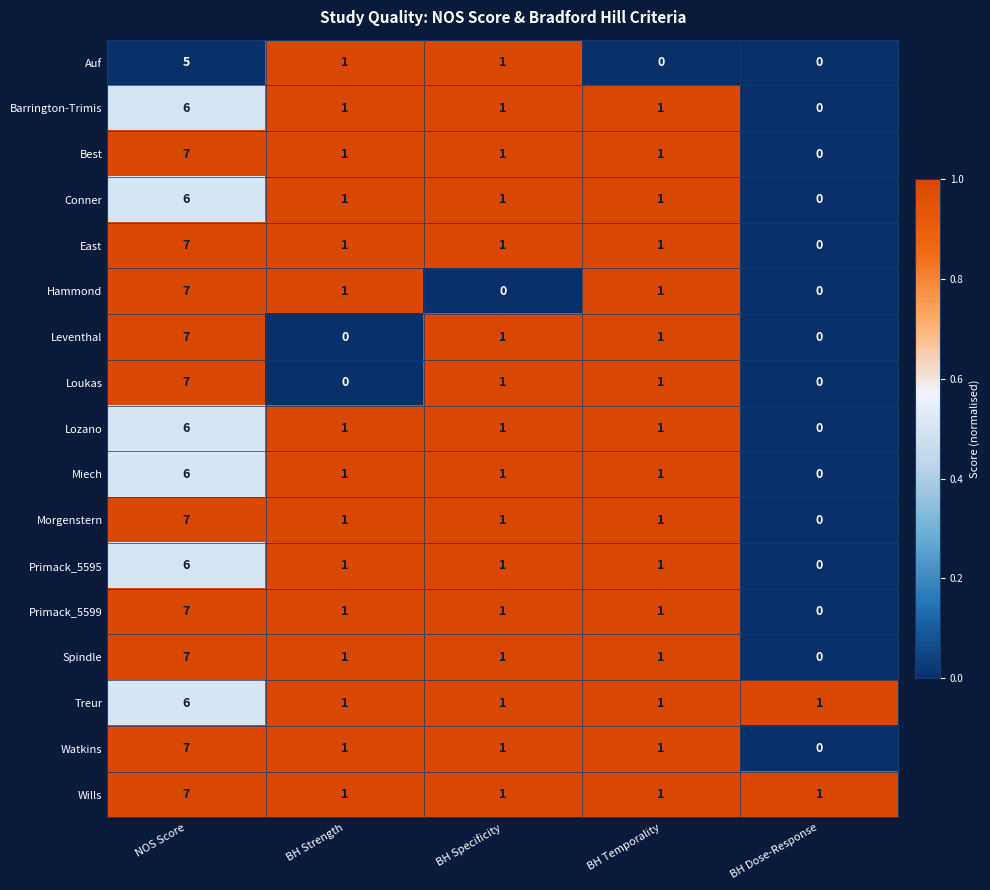

What is the difference between the Primack_5599 values at NOS Score and BH Dose-Response?

7